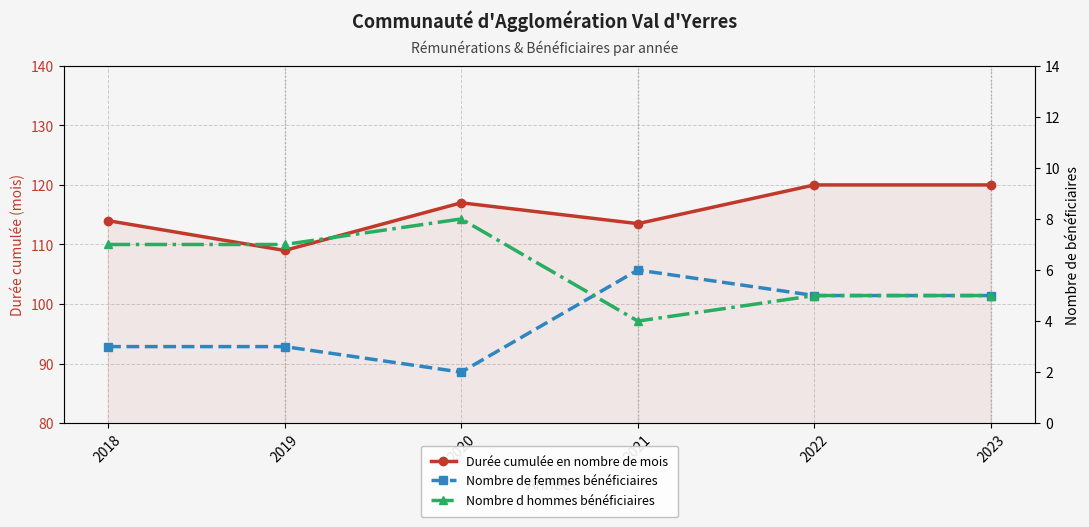

How many interior local peaks does the Nombre de femmes bénéficiaires series have?

1